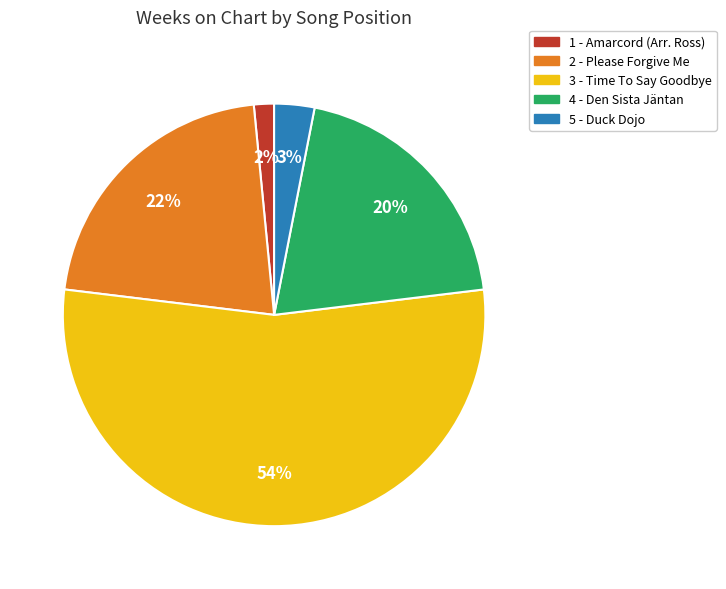

To the nearest percent, what is the difference between the 2 - Please Forgive Me and 4 - Den Sista Jäntan slice percentages?

2%